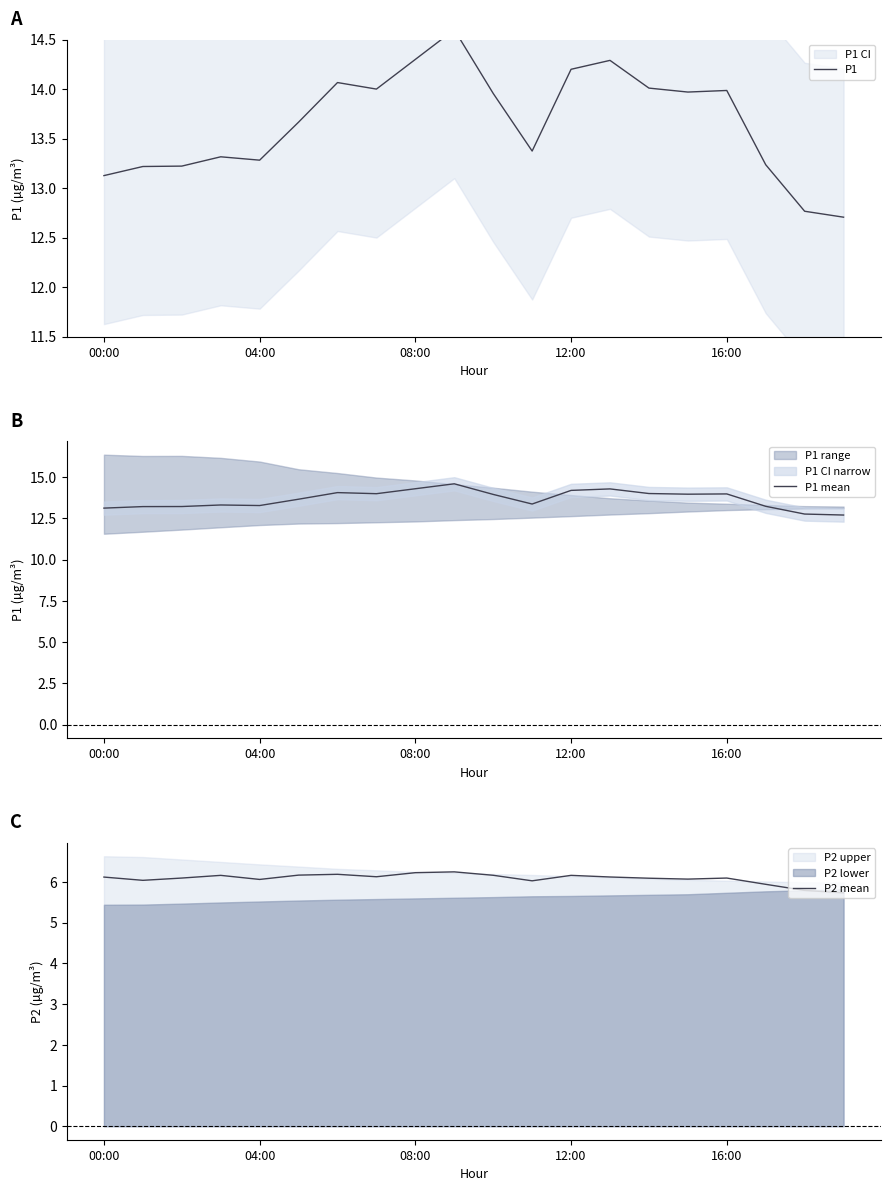

The P1 mean series shows 5.3 at 08:00. True or false?

False